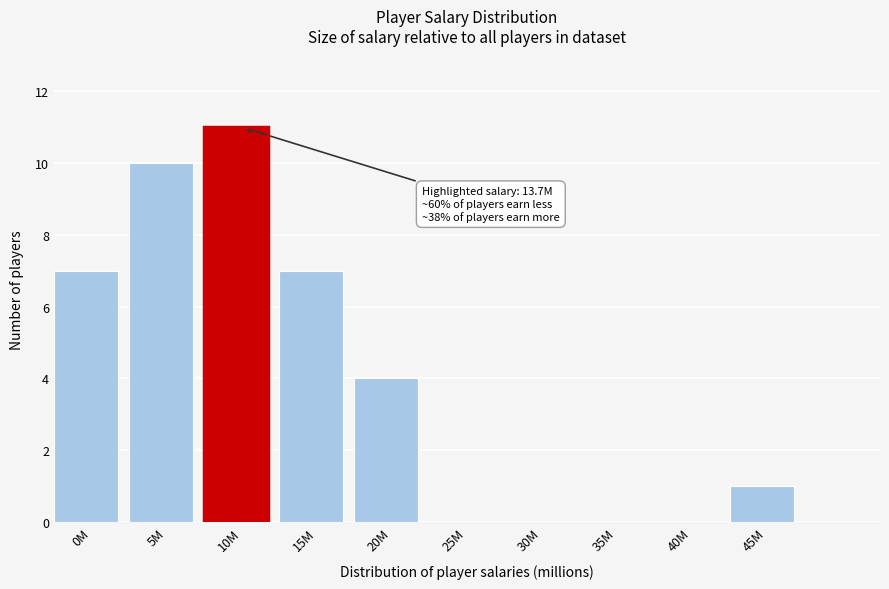

Reading left to right, list all the values displayed in this chart.

0M=7	5M=10	10M=11	15M=7	20M=4	25M=0	30M=0	35M=0	40M=0	45M=1